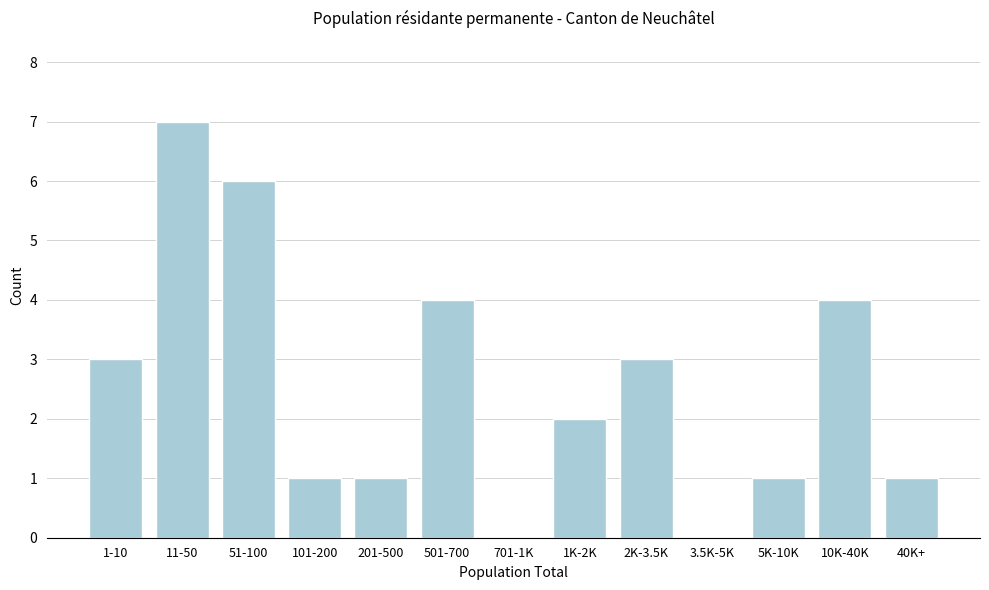

Reading left to right, what are all the values shown in this chart?

1-10=3	11-50=7	51-100=6	101-200=1	201-500=1	501-700=4	701-1K=0	1K-2K=2	2K-3.5K=3	3.5K-5K=0	5K-10K=1	10K-40K=4	40K+=1